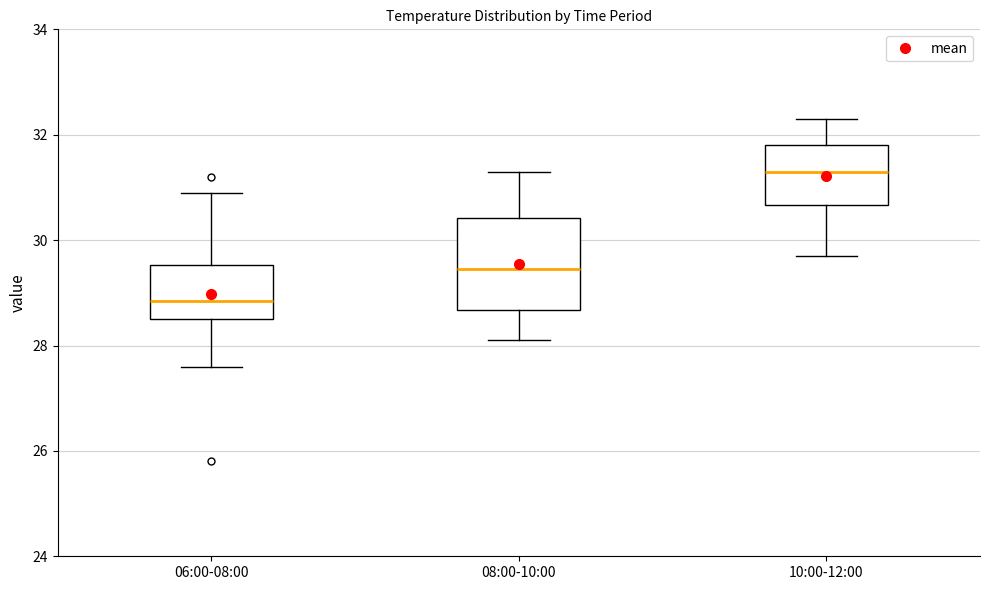

Reading left to right, transcribe this box plot: for each box, give where its median line is, the range the box spans, and where its two whiskers end, as read against the y-axis. The values are not printed on the chart, so give them approximately, as read against the axis.

06:00-08:00: median 28.8, box 28.6 to 29.6, whiskers 27.6 to 31.0
08:00-10:00: median 29.4, box 28.6 to 30.4, whiskers 28.2 to 31.4
10:00-12:00: median 31.4, box 30.6 to 31.8, whiskers 29.8 to 32.4